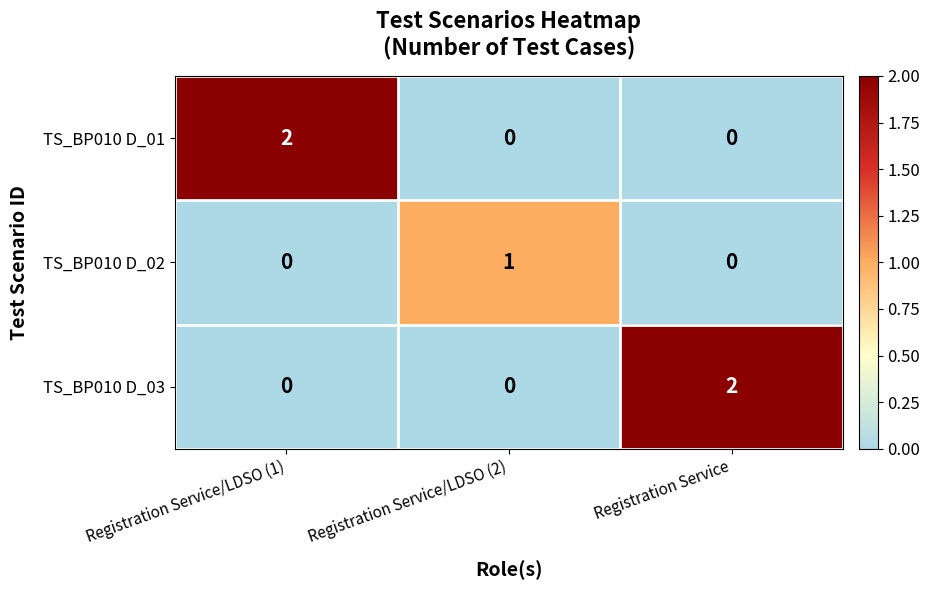

Which series changed the most between Registration Service/LDSO (1) and Registration Service/LDSO (2)?

TS_BP010 D_01